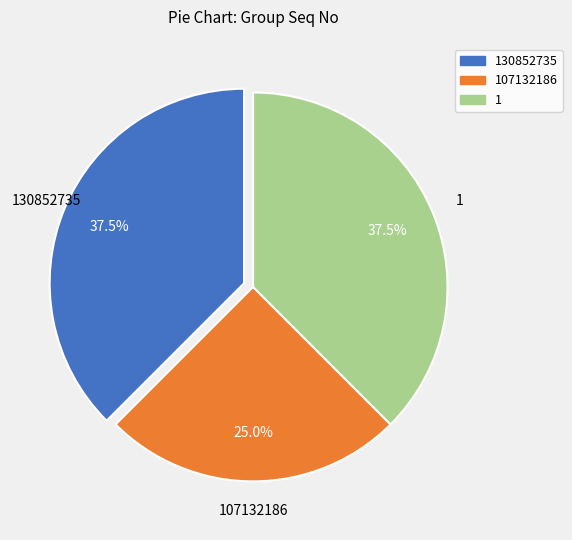

Is there any slice that represents more than half of the pie?

No